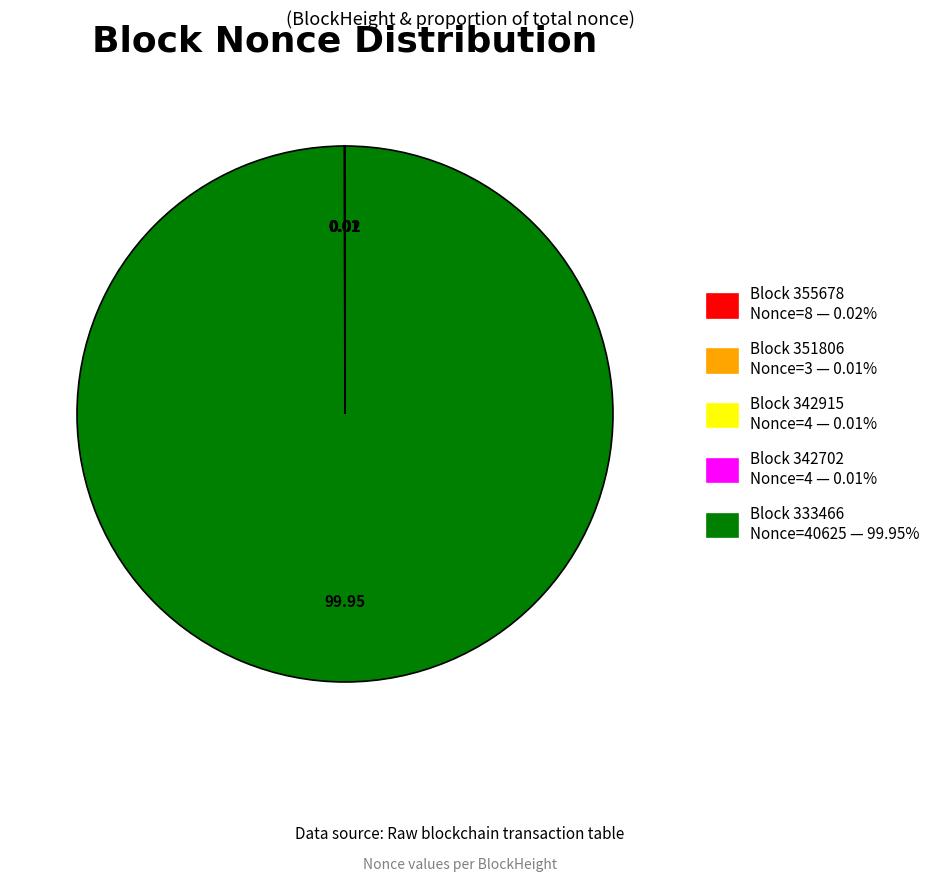

Does any single category account for the majority?

Yes